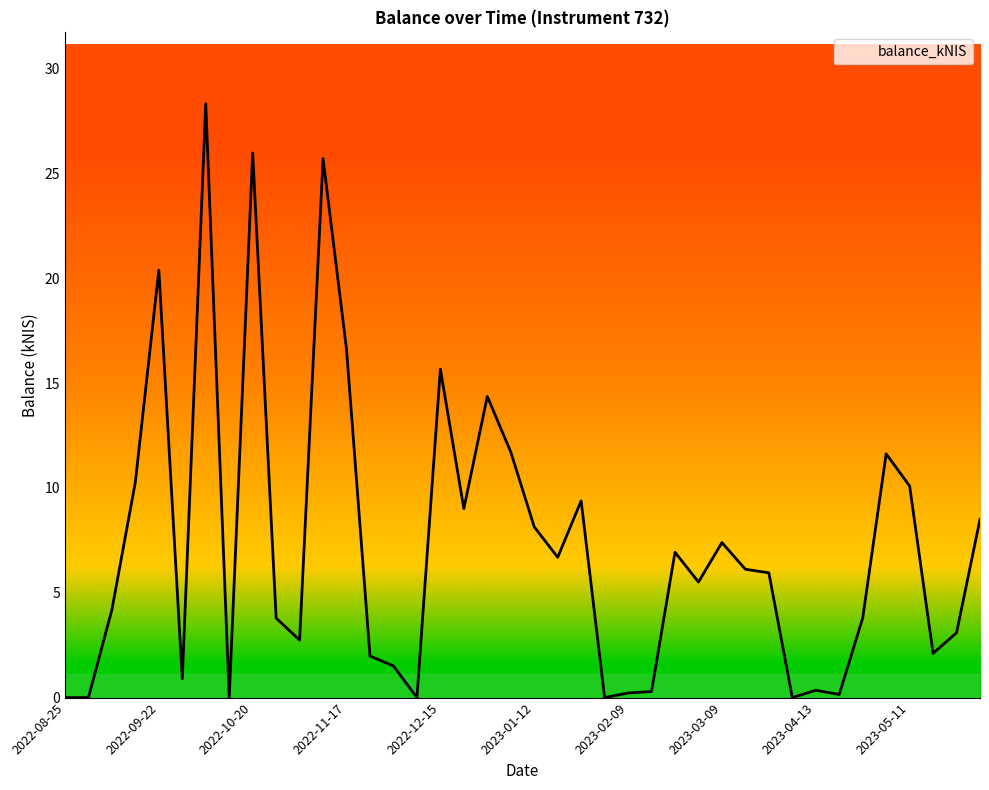

What is the greatest value displayed?

28.3